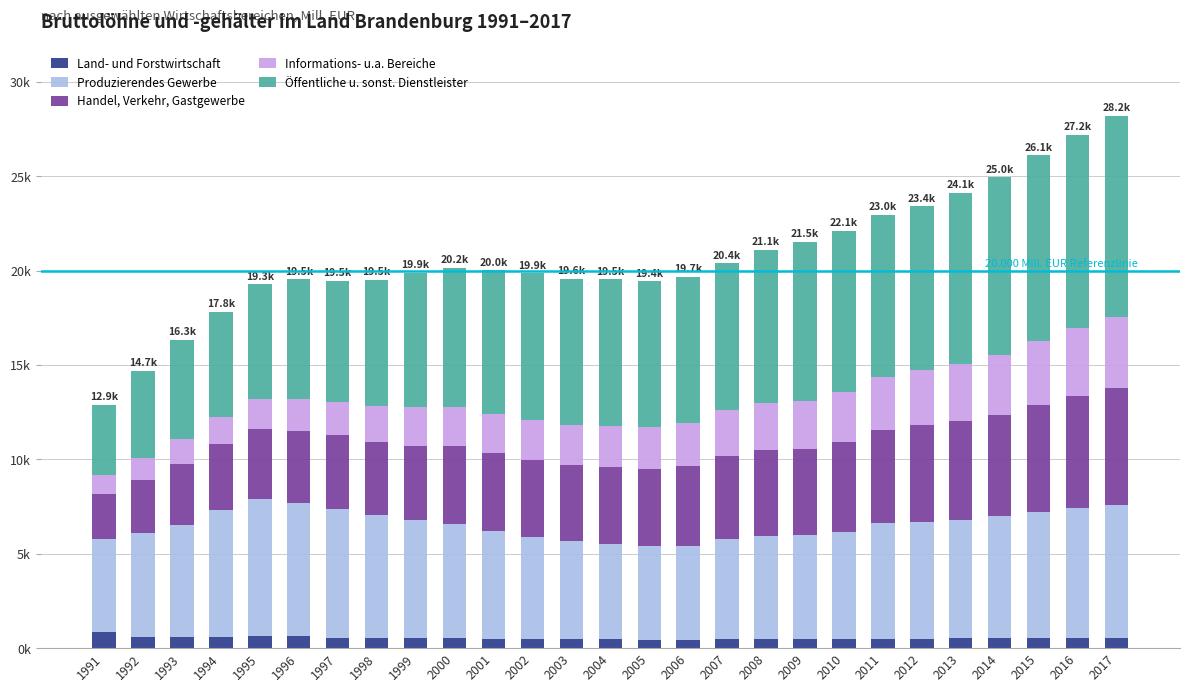

Are the bars horizontal?

No